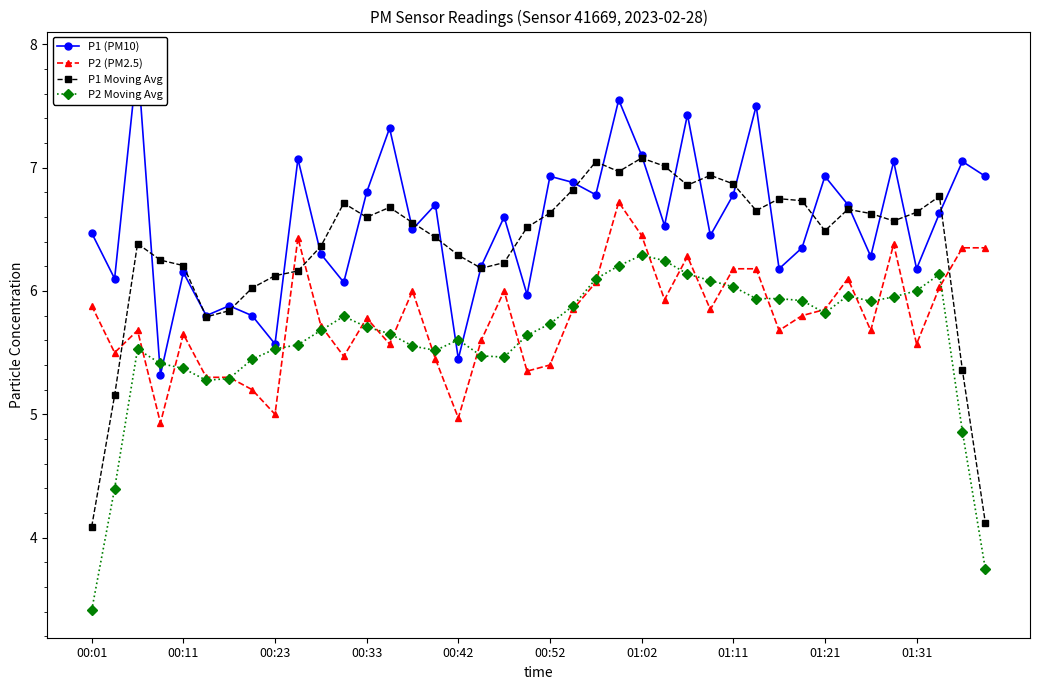

At which category is the sum across all series the highest?

23